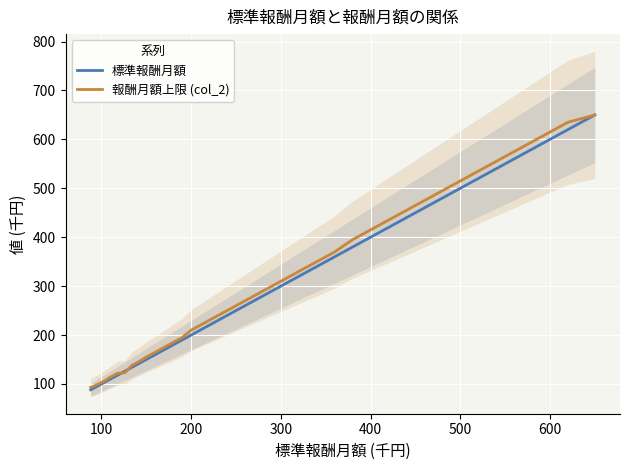

The value of 報酬月額上限 (col_2) at 500 is 515.0. True or false?

True